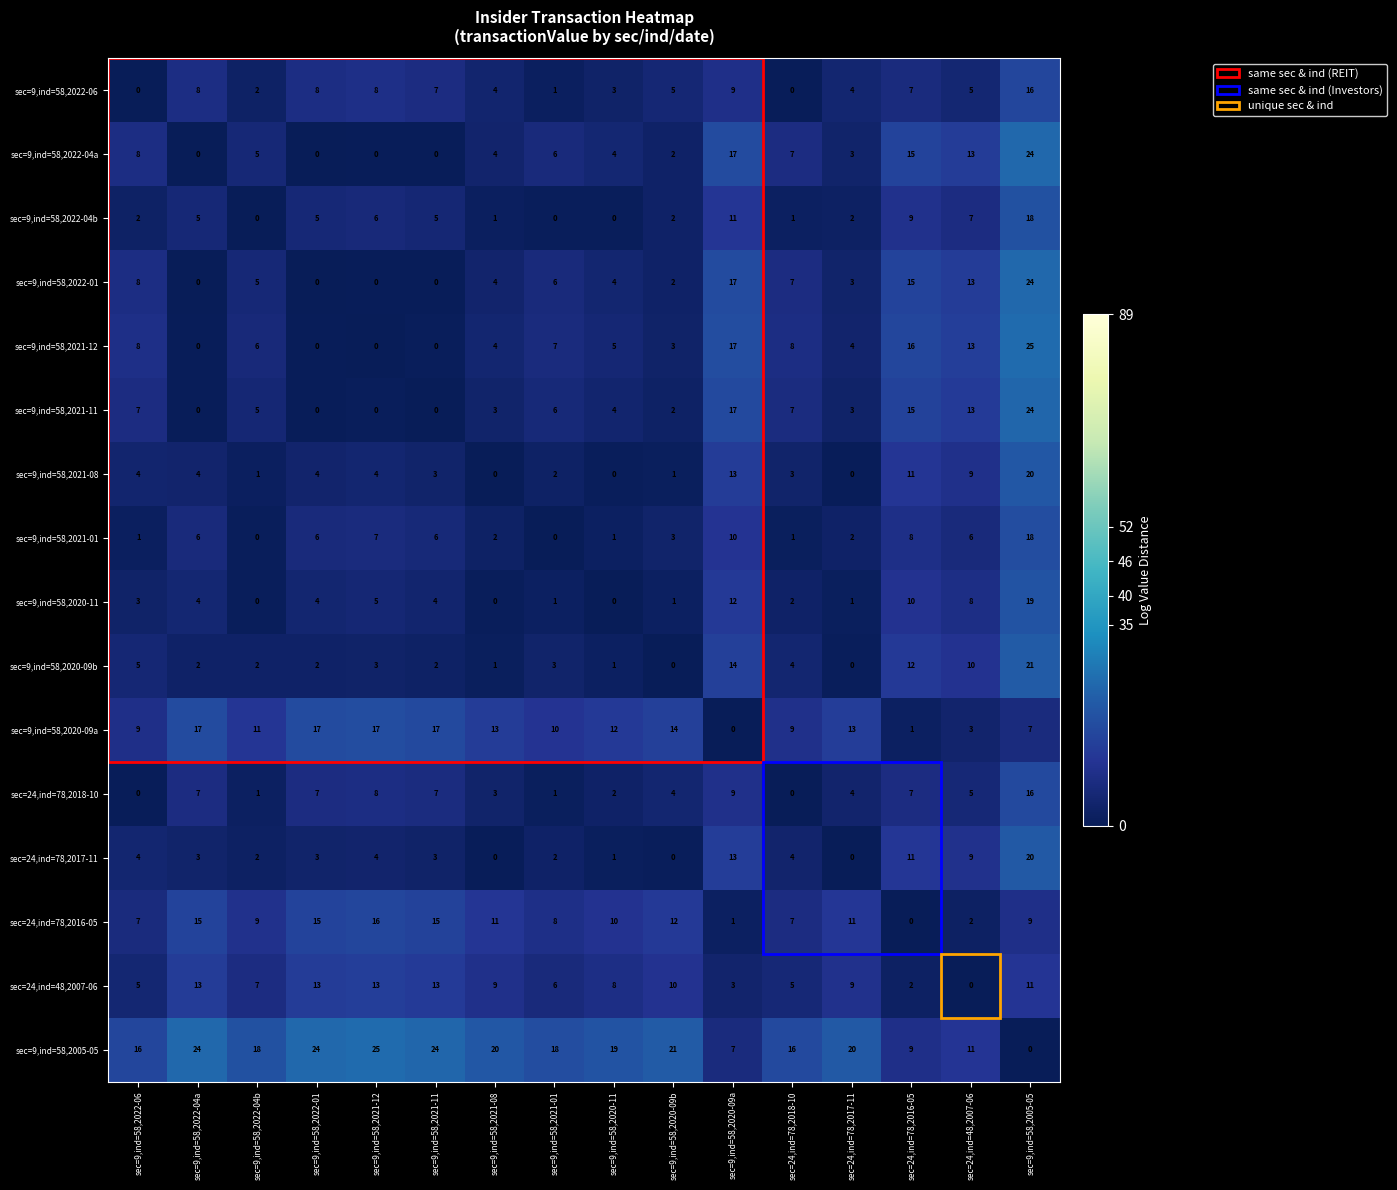

What is the spread (max minus min) of values at sec=9,ind=58,2021-11?

24